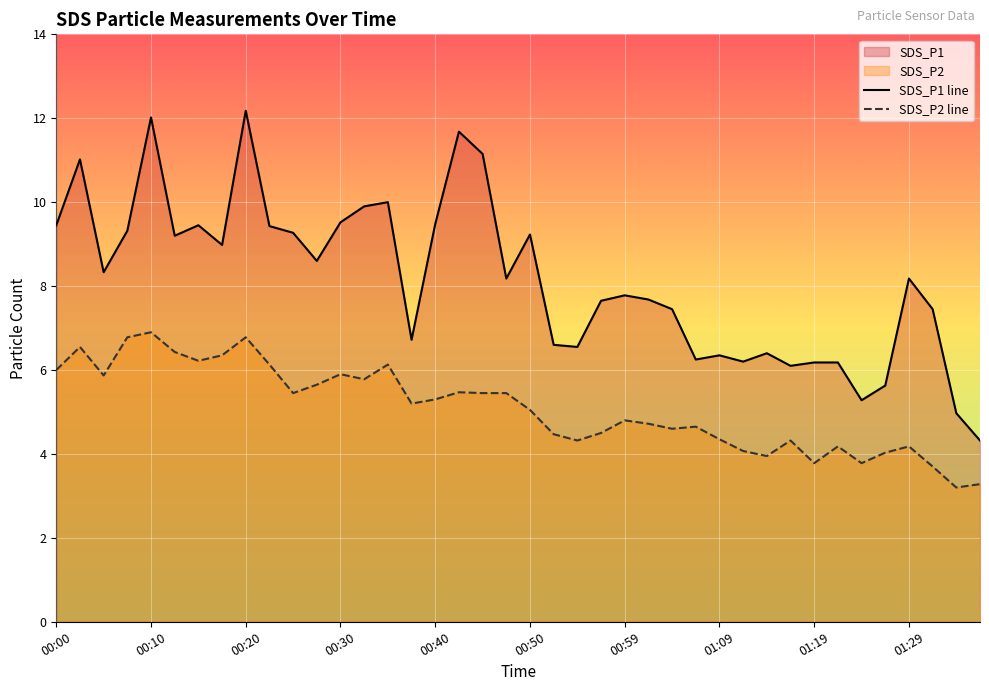

At which category is the sum across all series the highest?

00:20